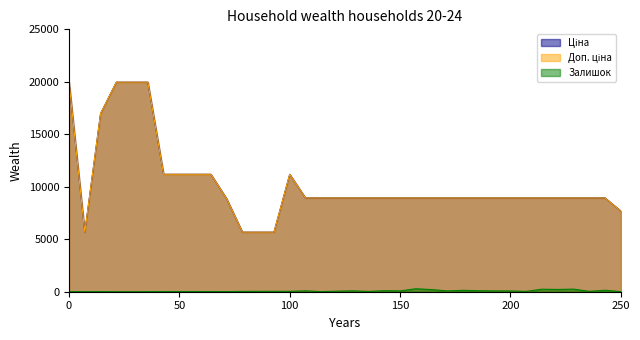

What are all the series names shown in the legend?

Ціна, Доп. ціна, Залишок